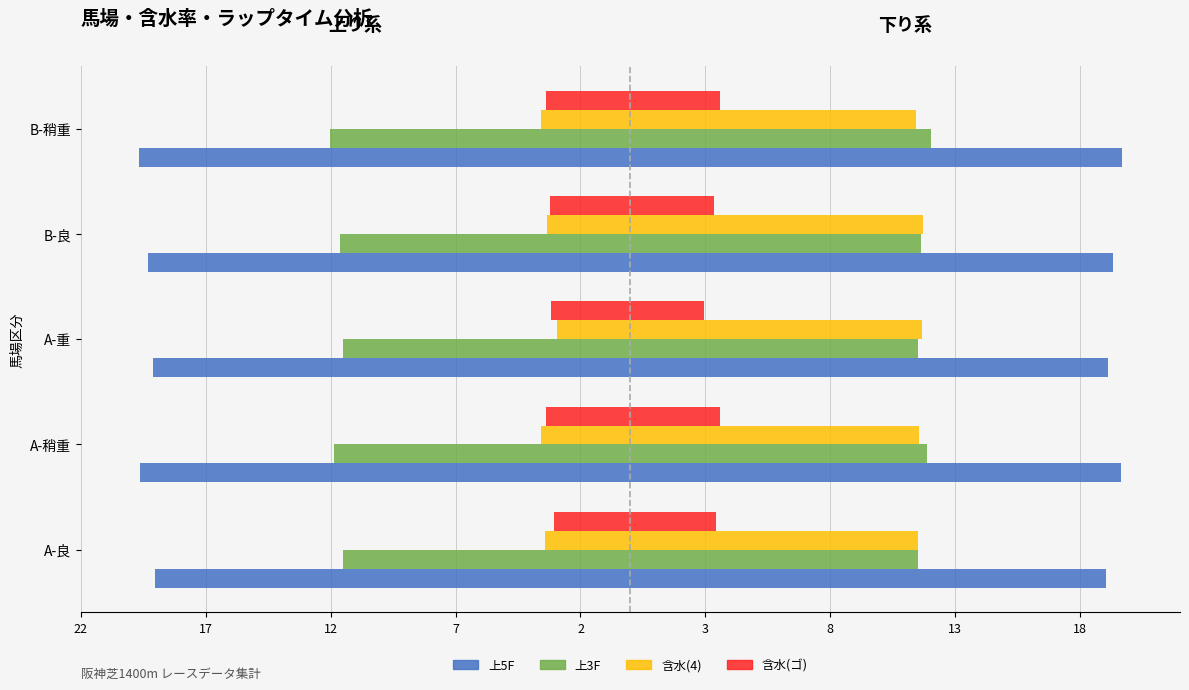

What value does the 含水(ゴ) series have at A-稍重?

-3.4